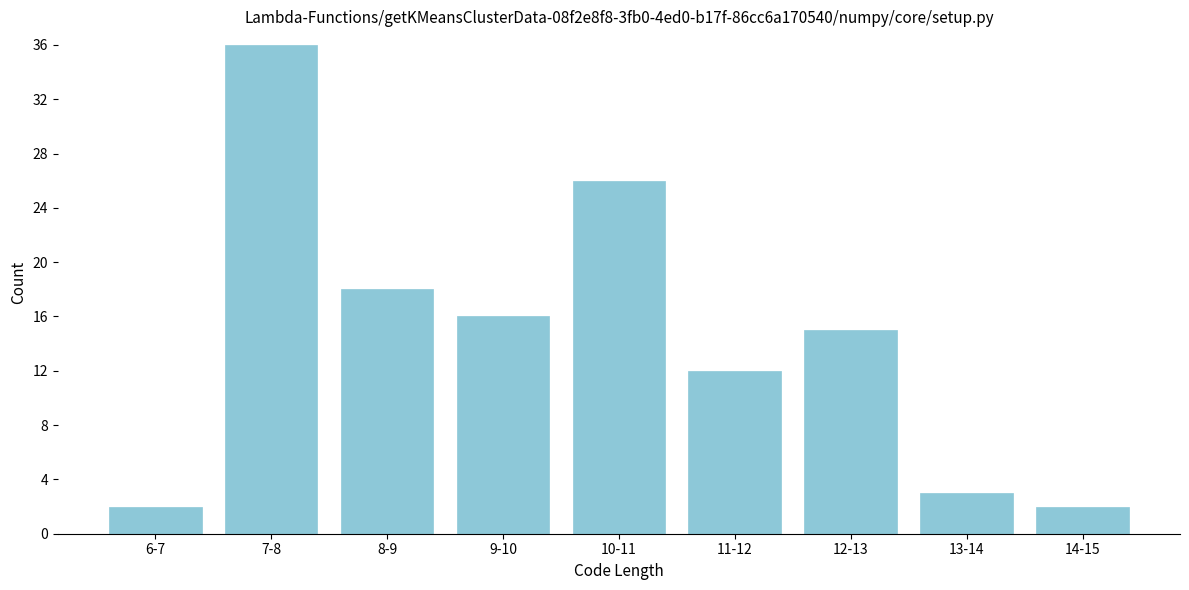

Reading left to right, transcribe all the data shown in this chart.

6-7=2	7-8=36	8-9=18	9-10=16	10-11=26	11-12=12	12-13=15	13-14=3	14-15=2